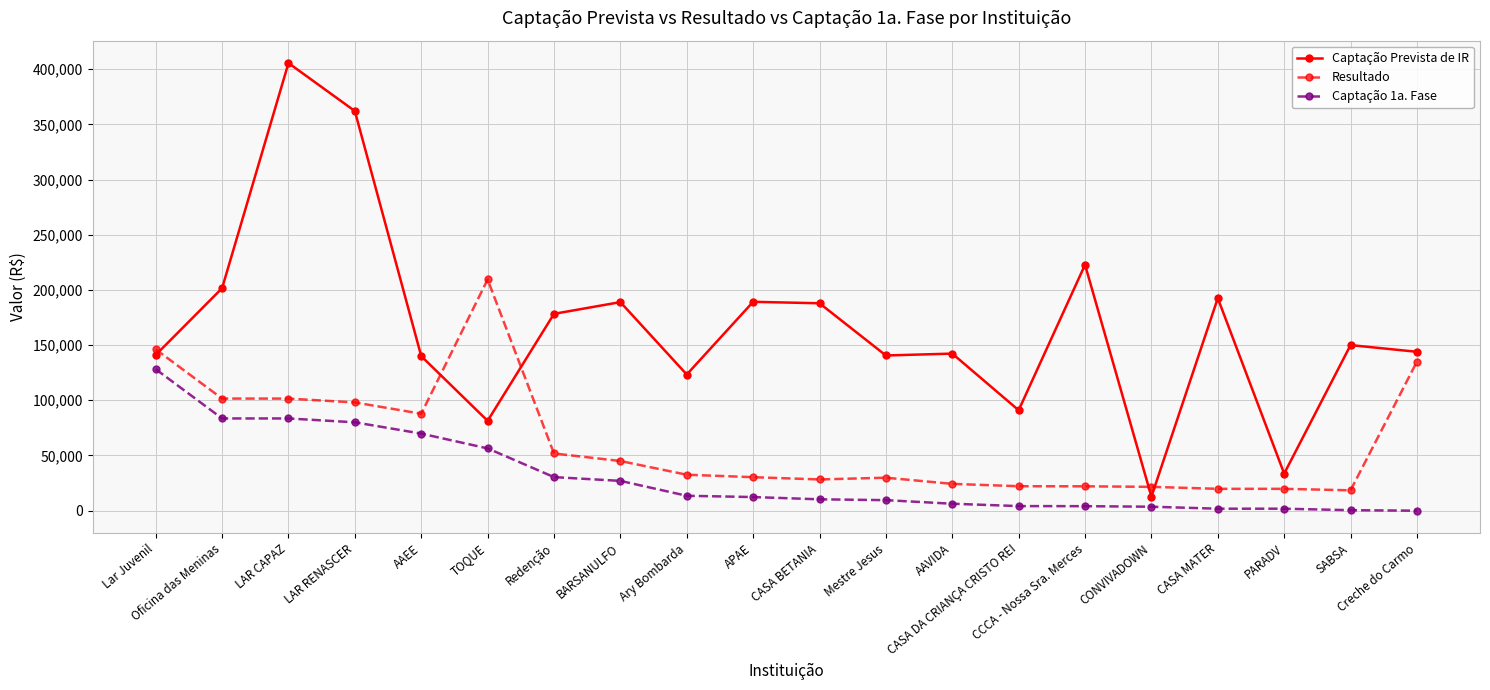

At which label is Resultado closest to 113940?

Oficina das Meninas